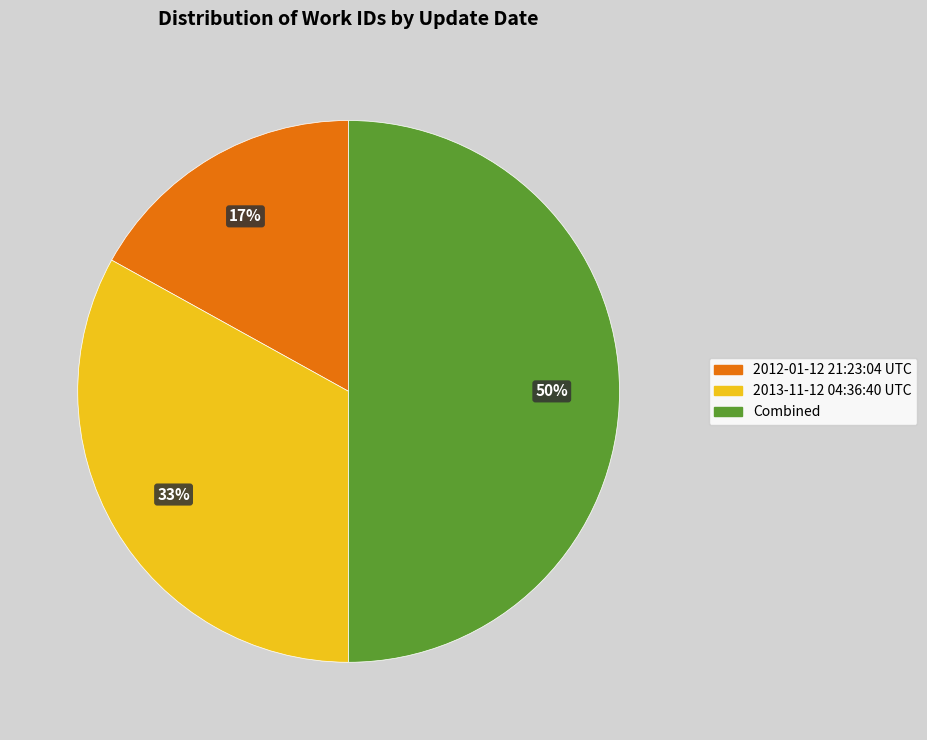

Between 2012-01-12 21:23:04 UTC and 2013-11-12 04:36:40 UTC, which is larger?

2013-11-12 04:36:40 UTC